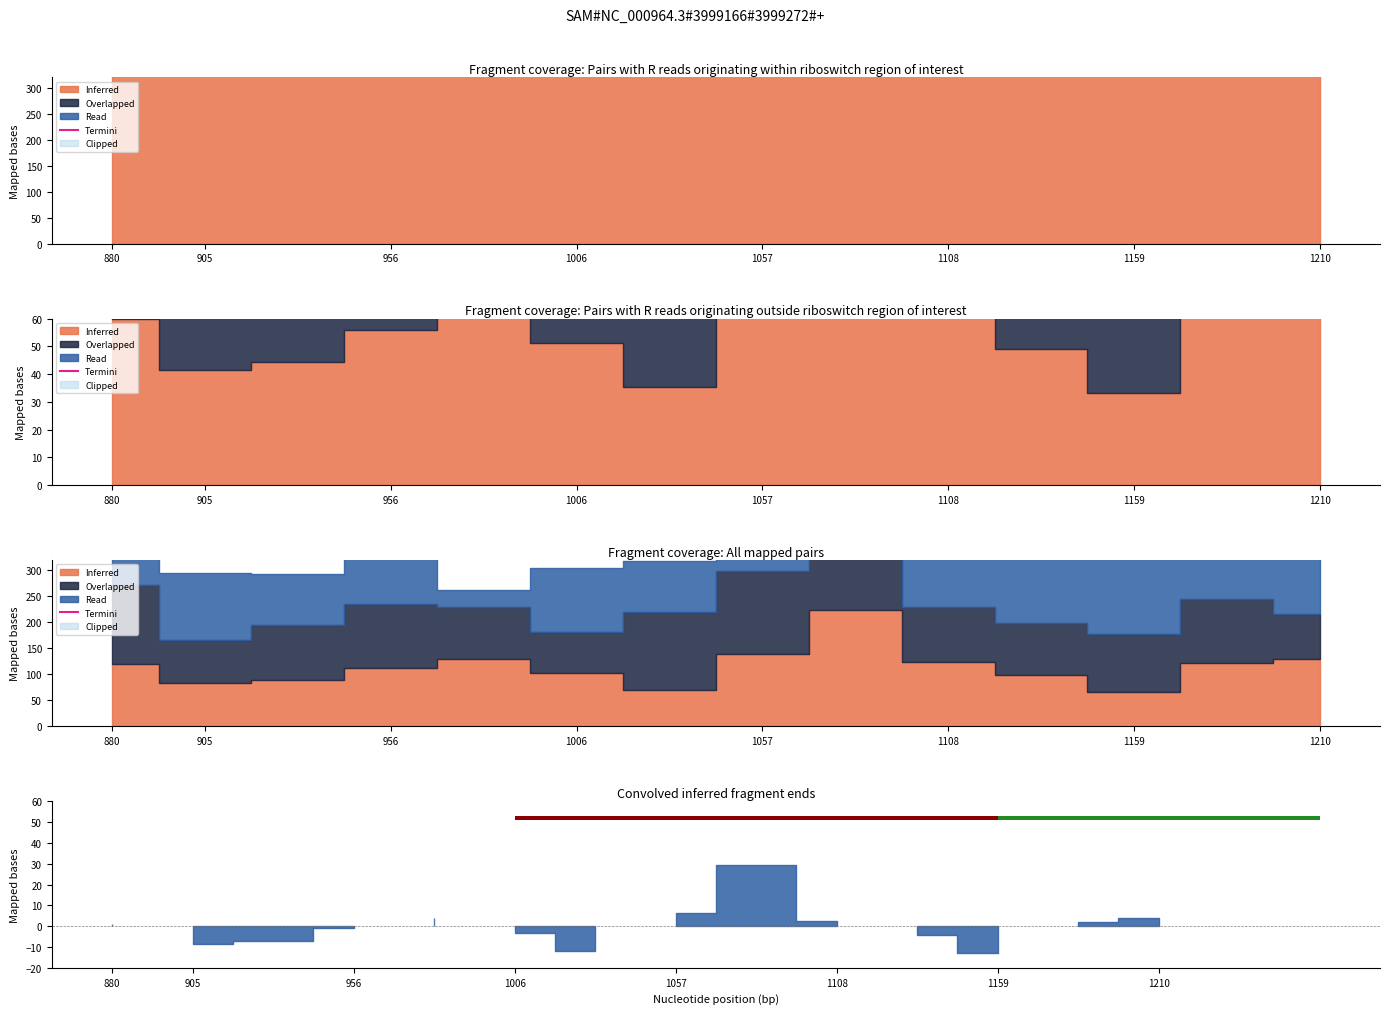

Is it true that the value at 1159 is 915.8?

False